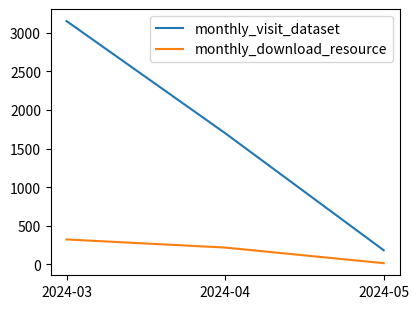

What is the spread (max minus min) of values at 2024-05?

167